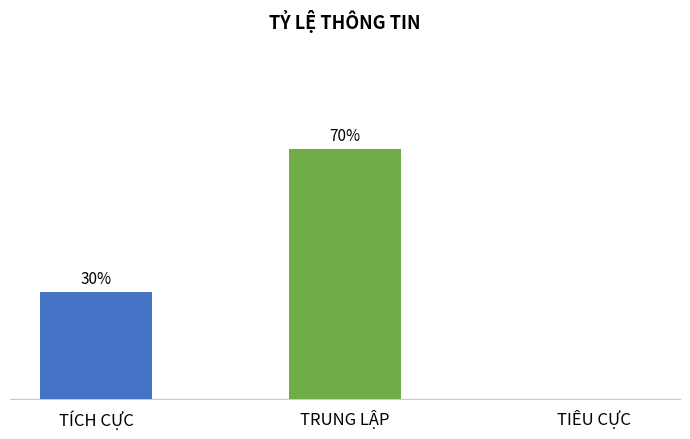

True or false: the data shows 0.7 at TRUNG LẬP.

True